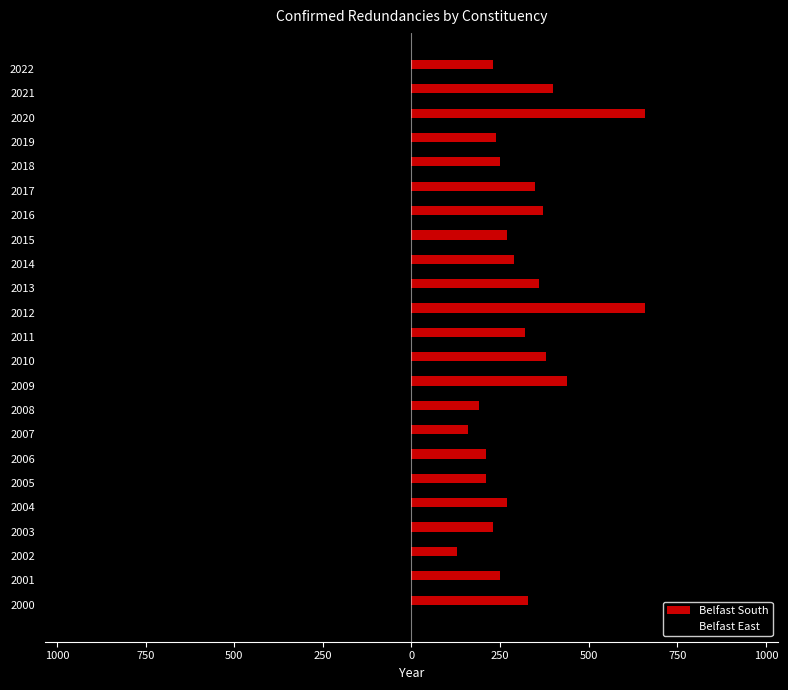

Which series has the largest range (max minus min)?

Belfast East